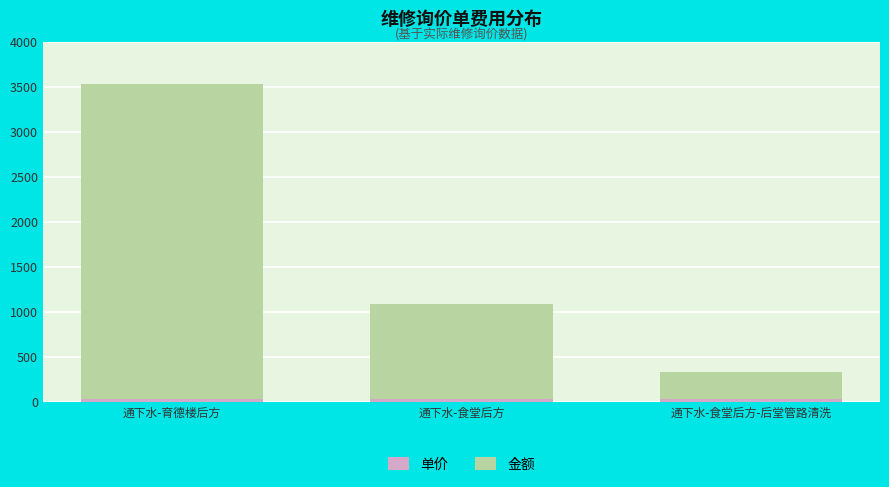

How many distinct data groups are displayed?

2